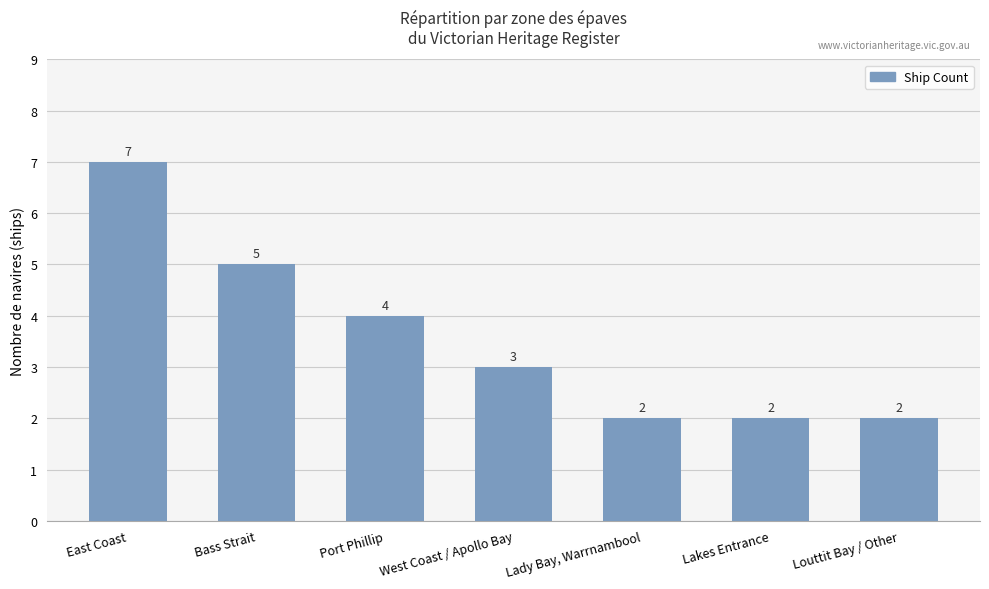

What is the difference between the second highest and second lowest values?

3